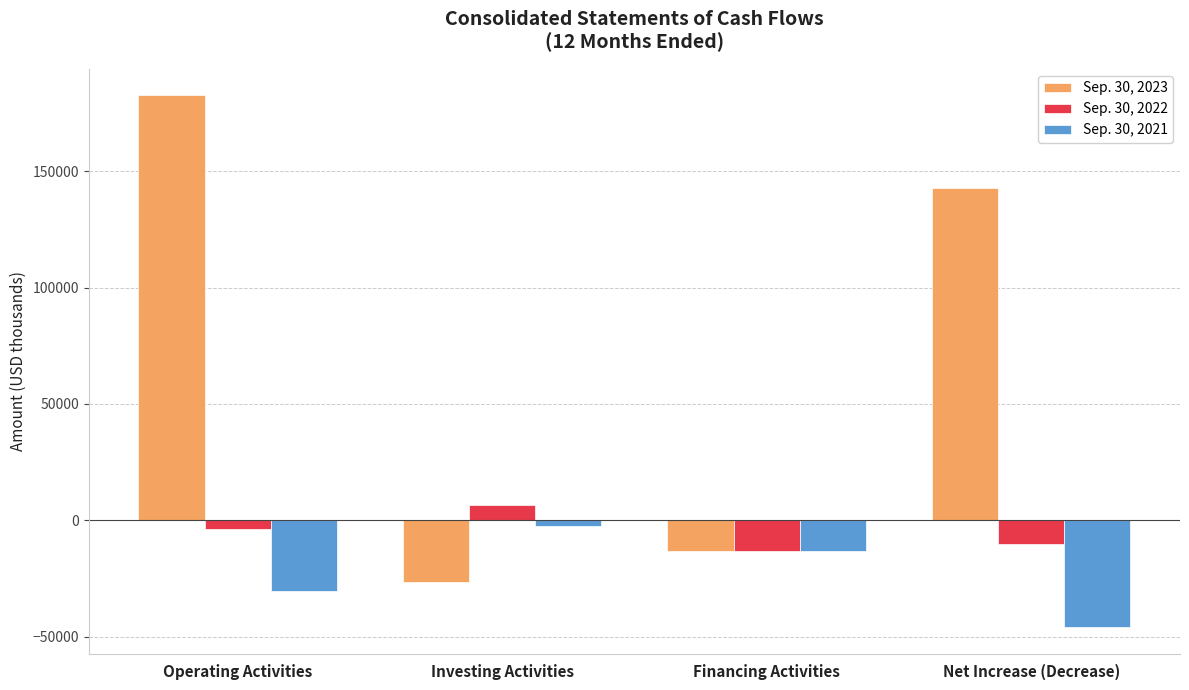

Rank the series at Financing Activities from lowest to highest value.

Sep. 30, 2022, Sep. 30, 2021, Sep. 30, 2023